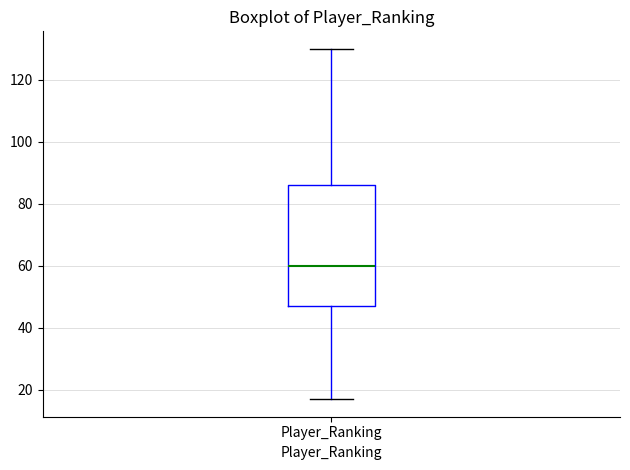

Transcribe this box plot: give where the median line is, the range the box spans, and where the two whiskers end, as read against the y-axis. The values are not printed on the chart, so give them approximately, as read against the axis.

median 60, box 48 to 86, whiskers 18 to 130